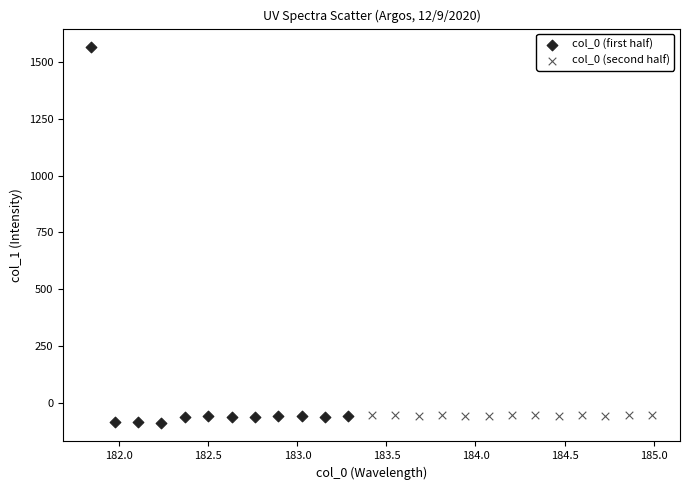

Which series reaches the minimum Y coordinate?

col_0 (first half)